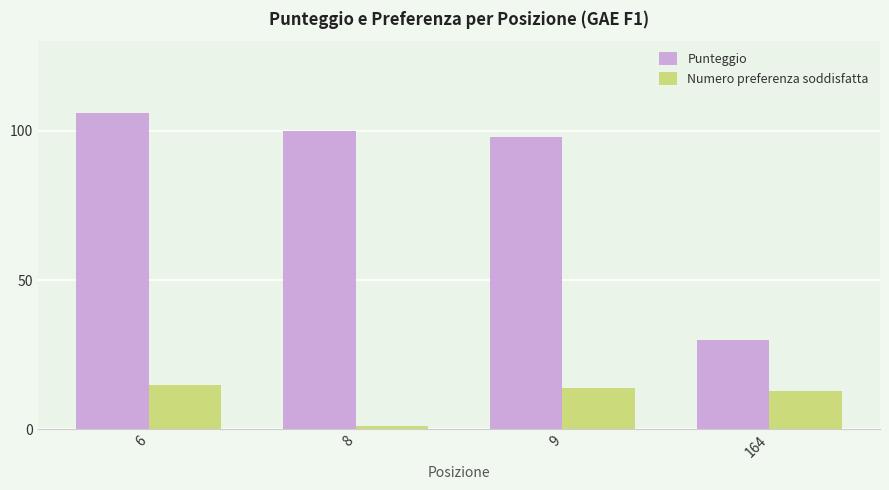

What is the sum of all Numero preferenza soddisfatta values?

43